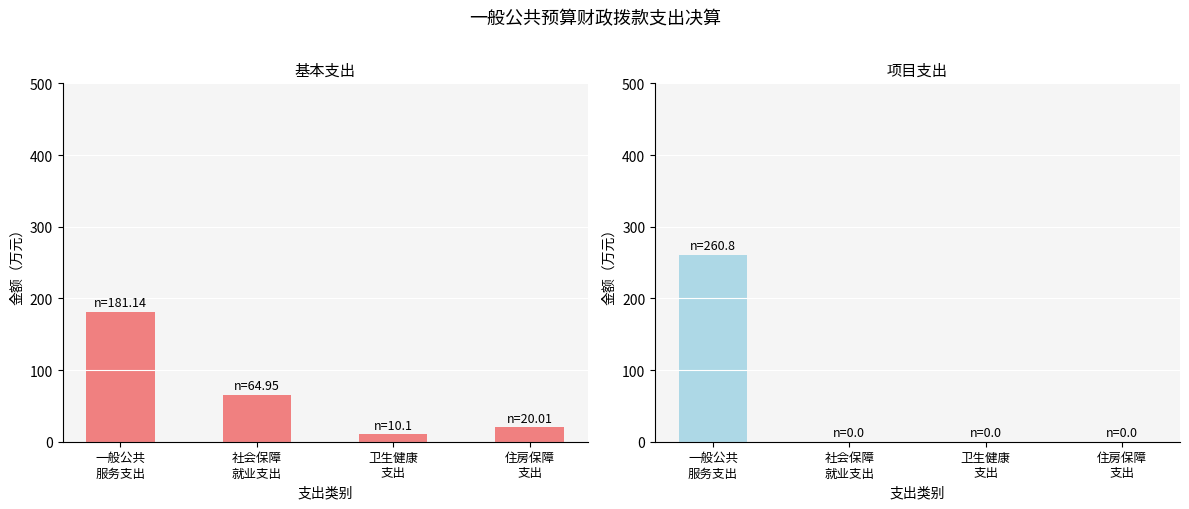

True or false: 项目支出 has a value of 0.0 at 住房保障
支出.

True